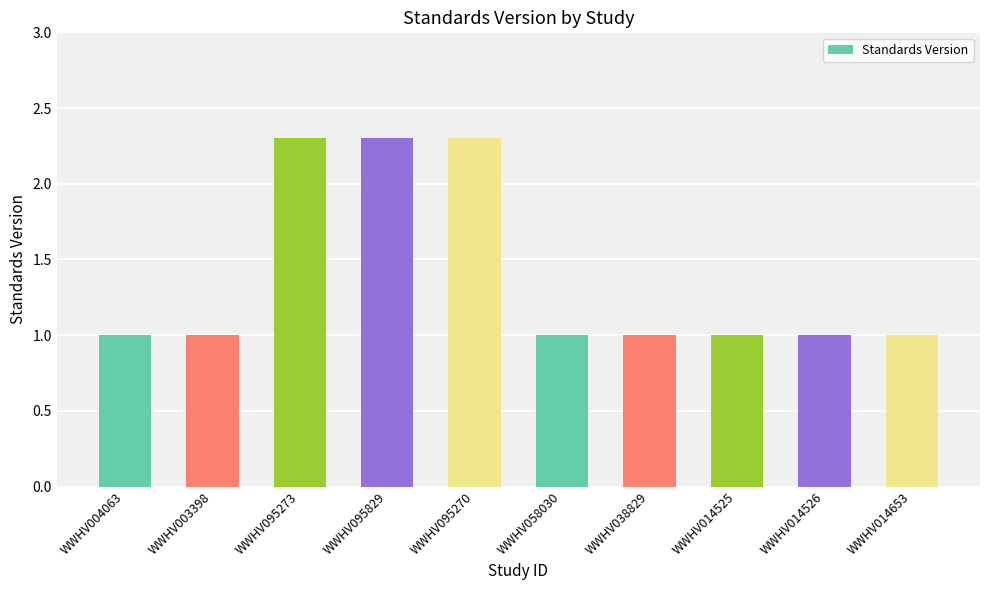

Where is the data nearest to the value 1?

WWHV004063